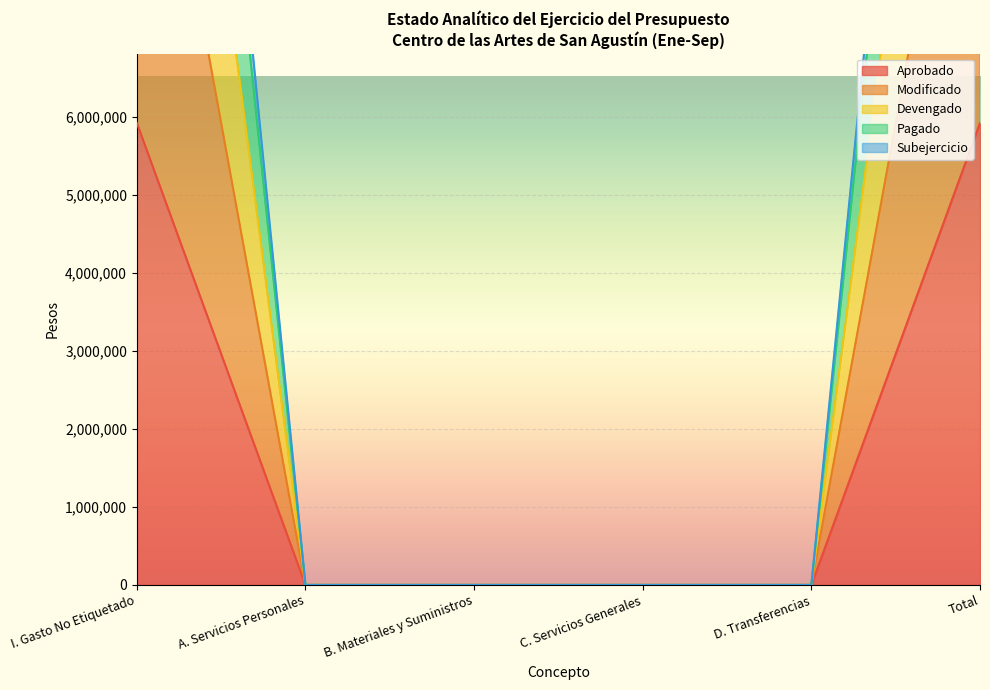

Rank the categories by Modificado value from highest to lowest.

I. Gasto No Etiquetado, Total, A. Servicios Personales, B. Materiales y Suministros, C. Servicios Generales, D. Transferencias